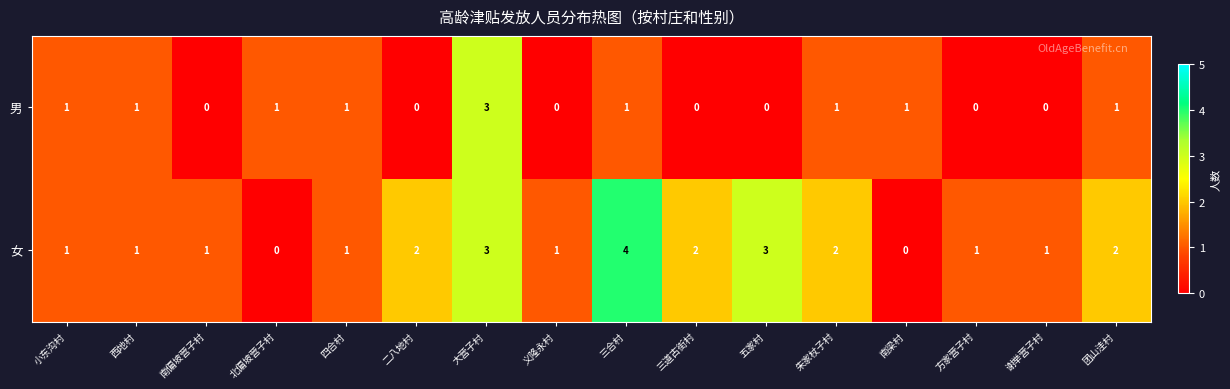

How many values in 女 are above zero?

14